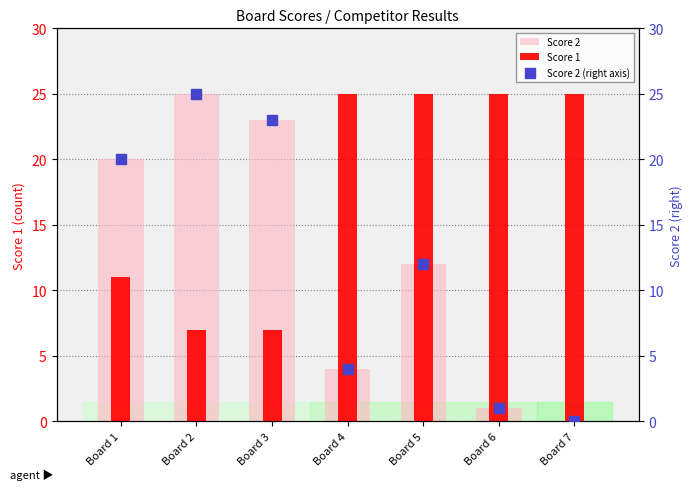

Which series has the largest total across all categories?

Score 1